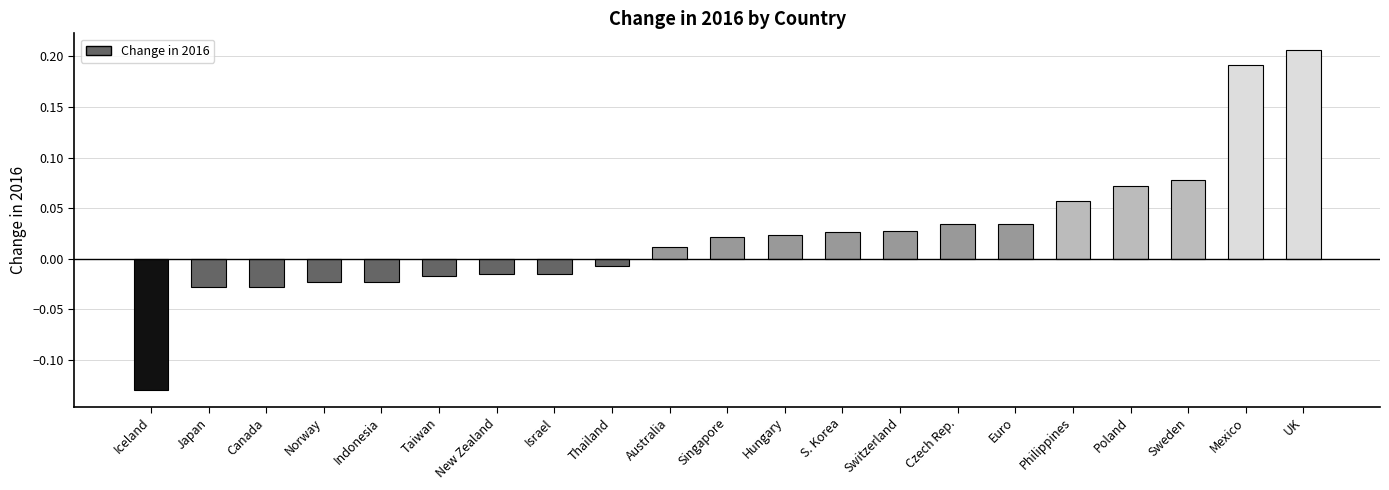

How many categories are shown in the chart?

21